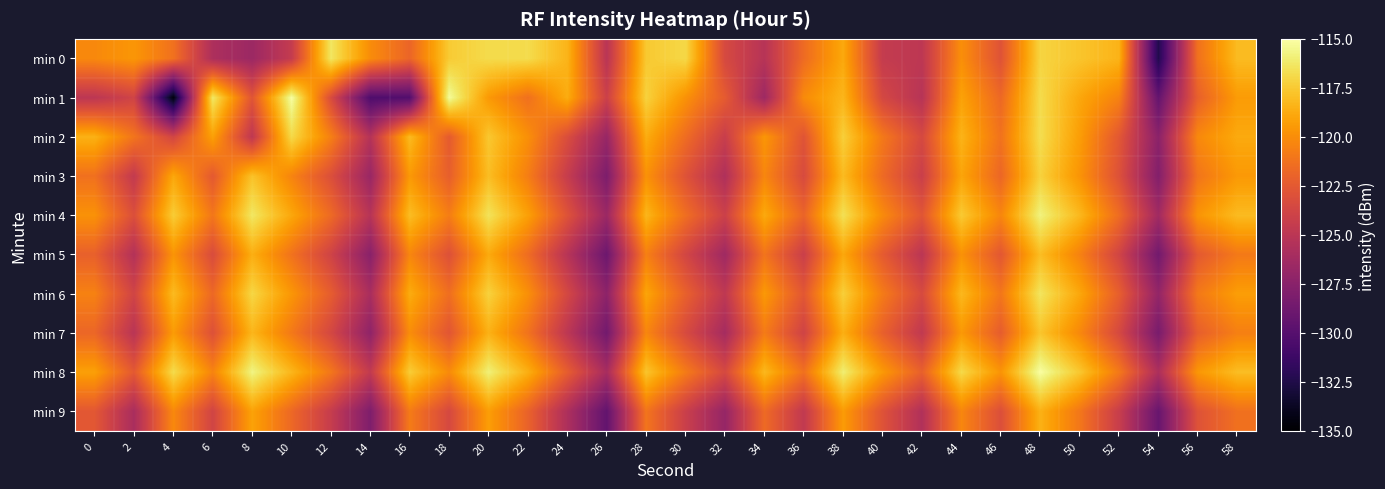

Reading right to left, what are all the values shown in this chart?

min 0: 58=-118.1	56=-121.3	54=-132.4	52=-118.4	50=-117.7	48=-117.1	46=-122.9	44=-119.9	42=-124.9	40=-124.5	38=-118.9	36=-121.5	34=-125.2	32=-123.5	30=-117.0	28=-117.6	26=-125.1	24=-118.4	22=-116.8	20=-116.8	18=-117.5	16=-121.9	14=-120.0	12=-116.4	10=-124.5	8=-126.6	6=-125.7	4=-121.3	2=-119.6	0=-120.2
min 1: 58=-119.4	56=-122.1	54=-129.3	52=-120.5	50=-118.9	48=-116.8	46=-121.7	44=-119.1	42=-125.2	40=-123.6	38=-118.3	36=-120.1	34=-126.5	32=-122.4	30=-119.8	28=-117.2	26=-124.1	24=-118.7	22=-121.3	20=-119.5	18=-115.3	16=-130.2	14=-130.4	12=-123.3	10=-115.1	8=-122.7	6=-116.3	4=-134.5	2=-123.9	0=-124.9
min 2: 58=-118.8	56=-120.2	54=-127.4	52=-122.6	50=-119.3	48=-116.7	46=-121.2	44=-118.4	42=-123.5	40=-120.9	38=-117.3	36=-122.8	34=-119.6	32=-124.3	30=-121.5	28=-118.7	26=-126.8	24=-123.2	22=-119.9	20=-117.6	18=-122.4	16=-118.1	14=-125.3	12=-120.6	10=-116.9	8=-124.8	6=-119.2	4=-123.7	2=-121.1	0=-118.5
min 3: 58=-119.5	56=-121.1	54=-127.8	52=-123.0	50=-119.7	48=-117.2	46=-121.8	44=-119.0	42=-124.2	40=-121.6	38=-118.1	36=-123.4	34=-120.3	32=-125.6	30=-122.9	28=-119.8	26=-128.1	24=-124.4	22=-120.7	20=-118.0	18=-122.2	16=-119.5	14=-126.7	12=-123.1	10=-120.4	8=-117.8	6=-122.5	4=-118.9	2=-124.6	0=-121.3
min 4: 58=-118.1	56=-119.7	54=-126.3	52=-121.5	50=-118.2	48=-115.8	46=-120.3	44=-117.5	42=-122.7	40=-120.1	38=-116.6	36=-121.9	34=-118.8	32=-124.1	30=-121.4	28=-118.3	26=-126.6	24=-122.9	22=-119.2	20=-116.5	18=-120.7	16=-118.0	14=-125.2	12=-121.6	10=-118.9	8=-116.3	6=-121.0	4=-117.4	2=-123.1	0=-119.8
min 5: 58=-120.9	56=-122.5	54=-128.6	52=-123.8	50=-120.5	48=-118.0	46=-122.6	44=-119.8	42=-125.0	40=-122.4	38=-118.9	36=-124.2	34=-121.1	32=-126.4	30=-123.7	28=-120.6	26=-128.9	24=-125.2	22=-121.5	20=-118.8	18=-123.0	16=-120.3	14=-127.5	12=-123.9	10=-121.2	8=-118.6	6=-123.3	4=-119.7	2=-125.4	0=-122.1
min 6: 58=-119.3	56=-120.9	54=-127.0	52=-122.2	50=-118.9	48=-116.4	46=-121.0	44=-118.2	42=-123.4	40=-120.8	38=-117.3	36=-122.6	34=-119.5	32=-124.8	30=-122.1	28=-119.0	26=-127.3	24=-123.6	22=-119.9	20=-117.2	18=-121.4	16=-118.7	14=-125.9	12=-122.3	10=-119.6	8=-117.0	6=-121.7	4=-118.1	2=-123.8	0=-120.5
min 7: 58=-120.6	56=-122.2	54=-128.3	52=-123.5	50=-120.2	48=-117.7	46=-122.3	44=-119.5	42=-124.7	40=-122.1	38=-118.6	36=-123.9	34=-120.8	32=-126.1	30=-123.4	28=-120.3	26=-128.6	24=-124.9	22=-121.2	20=-118.5	18=-122.7	16=-120.0	14=-127.2	12=-123.6	10=-120.9	8=-118.3	6=-123.0	4=-119.4	2=-125.1	0=-121.8
min 8: 58=-118.0	56=-119.6	54=-125.7	52=-120.9	50=-117.6	48=-115.1	46=-119.7	44=-116.9	42=-122.1	40=-119.5	38=-116.0	36=-121.3	34=-118.2	32=-123.5	30=-120.8	28=-117.7	26=-126.0	24=-122.3	22=-118.6	20=-115.9	18=-120.1	16=-117.4	14=-124.6	12=-121.0	10=-118.3	8=-115.7	6=-120.4	4=-116.8	2=-122.5	0=-119.2
min 9: 58=-121.3	56=-122.9	54=-129.1	52=-124.3	50=-121.0	48=-118.5	46=-123.1	44=-120.3	42=-125.5	40=-122.9	38=-119.4	36=-124.7	34=-121.6	32=-126.9	30=-124.2	28=-121.1	26=-129.4	24=-125.7	22=-122.0	20=-119.3	18=-123.5	16=-120.8	14=-128.0	12=-124.4	10=-121.7	8=-119.1	6=-123.8	4=-120.2	2=-125.9	0=-122.6